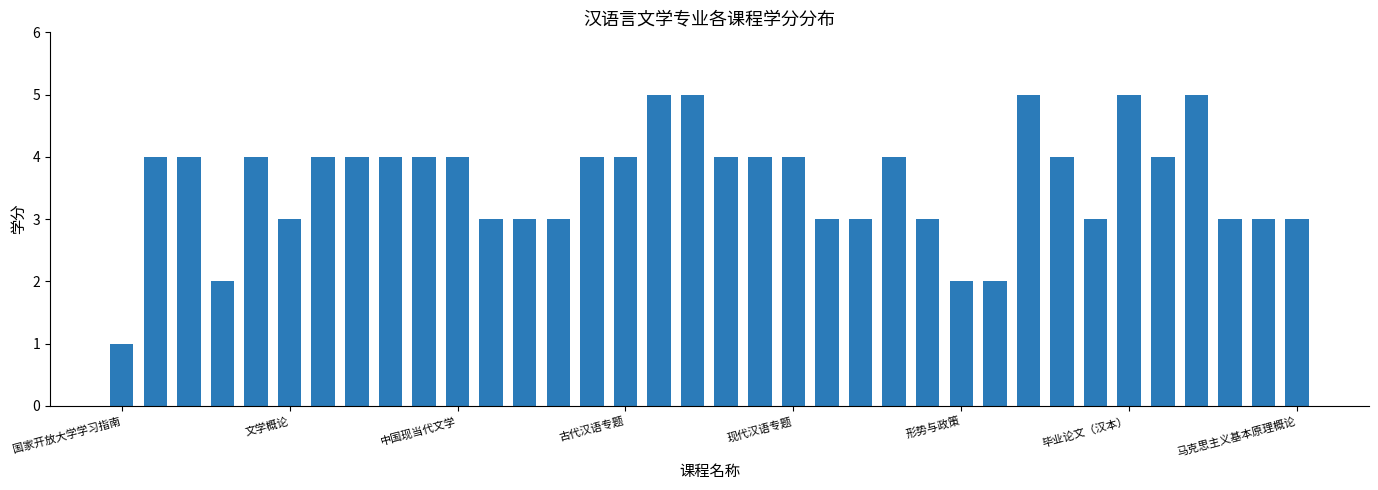

What is the minimum value shown in the chart?

1